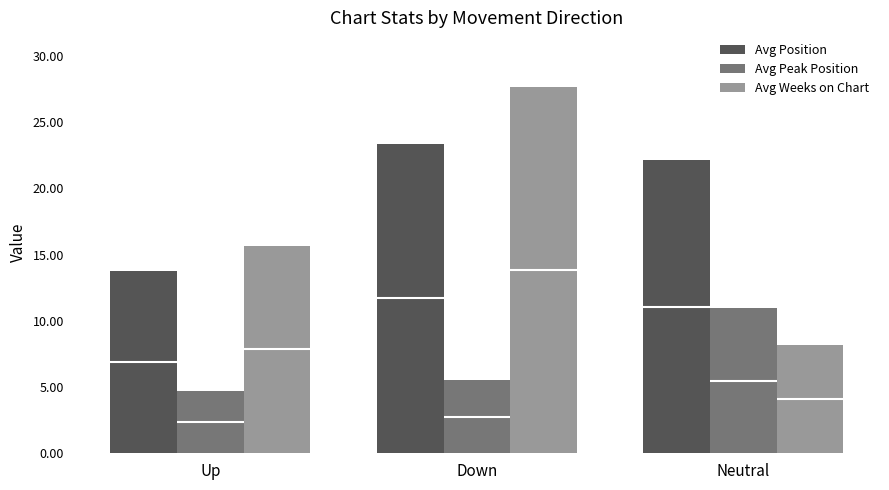

What position from the left is Up?

1